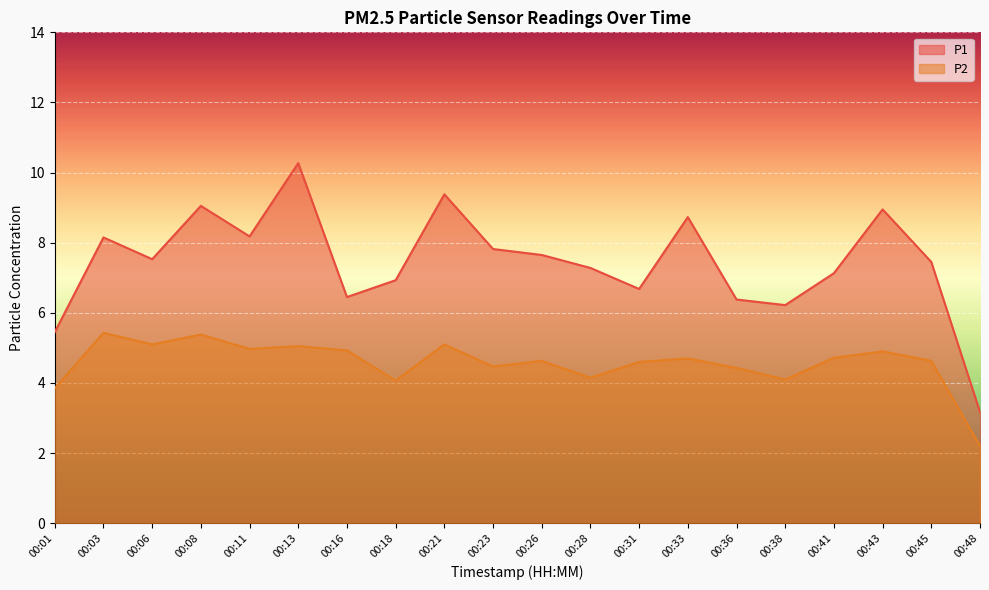

At which category is the sum across all series the highest?

00:13